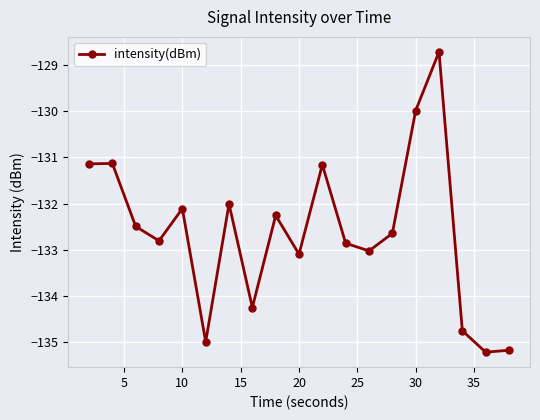

What is the sum of all values?

-2519.8